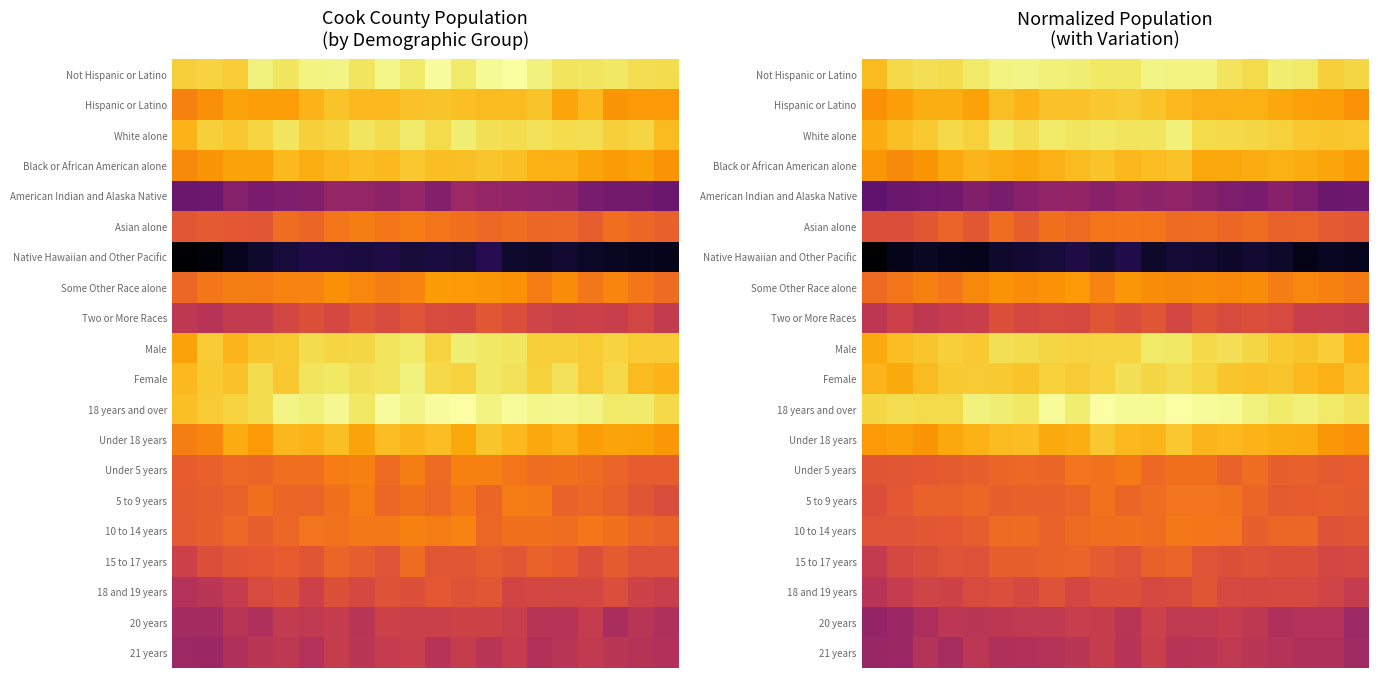

At which category is the sum across all series the highest?

12